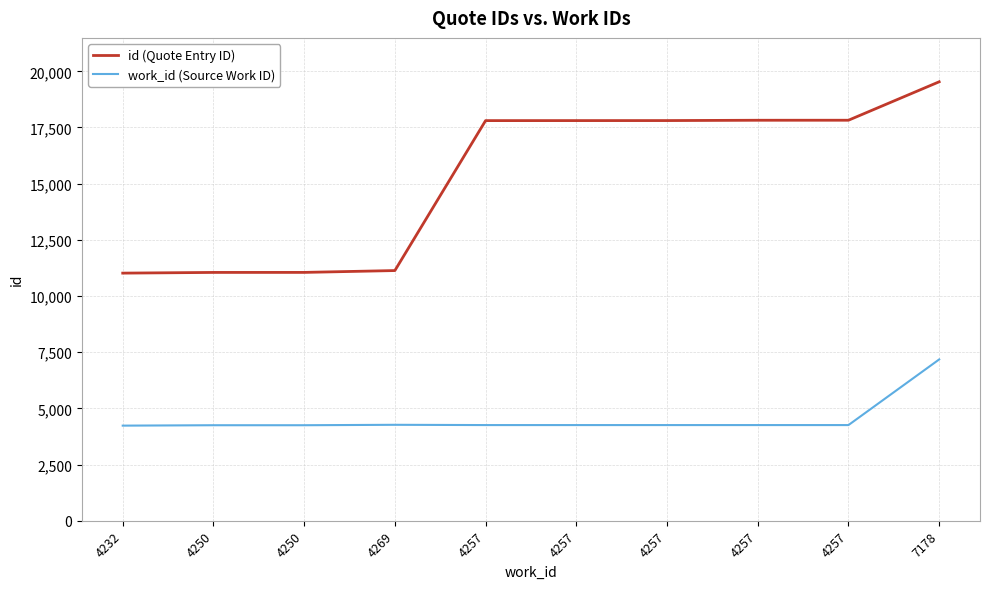

At how many categories does at least one series exceed 18505?

1